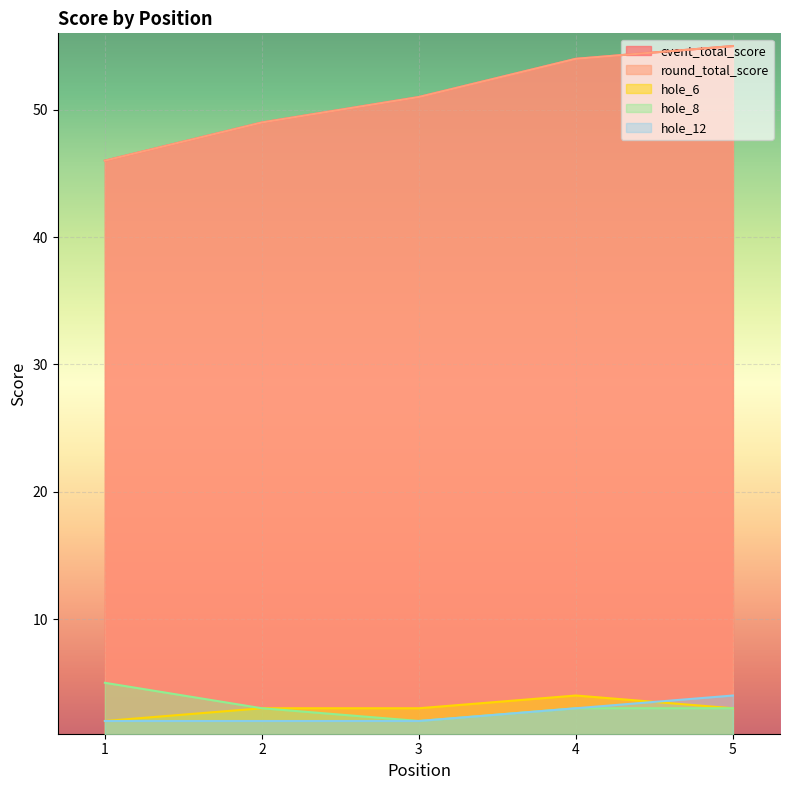

At how many categories does at least one series exceed 4?

5